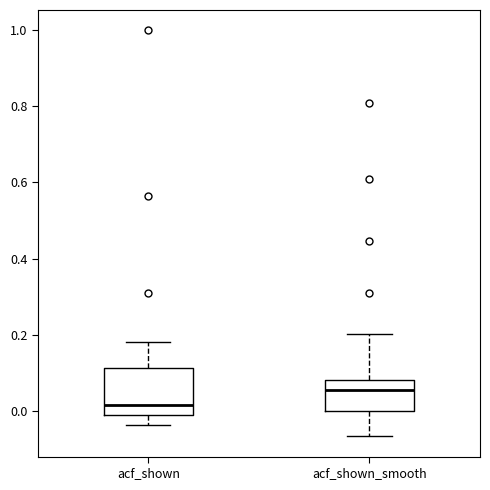

Where does the lower whisker of the box for acf_shown_smooth end on the y-axis? The values are not printed on the chart, so give them approximately, as read against the axis.

-0.06